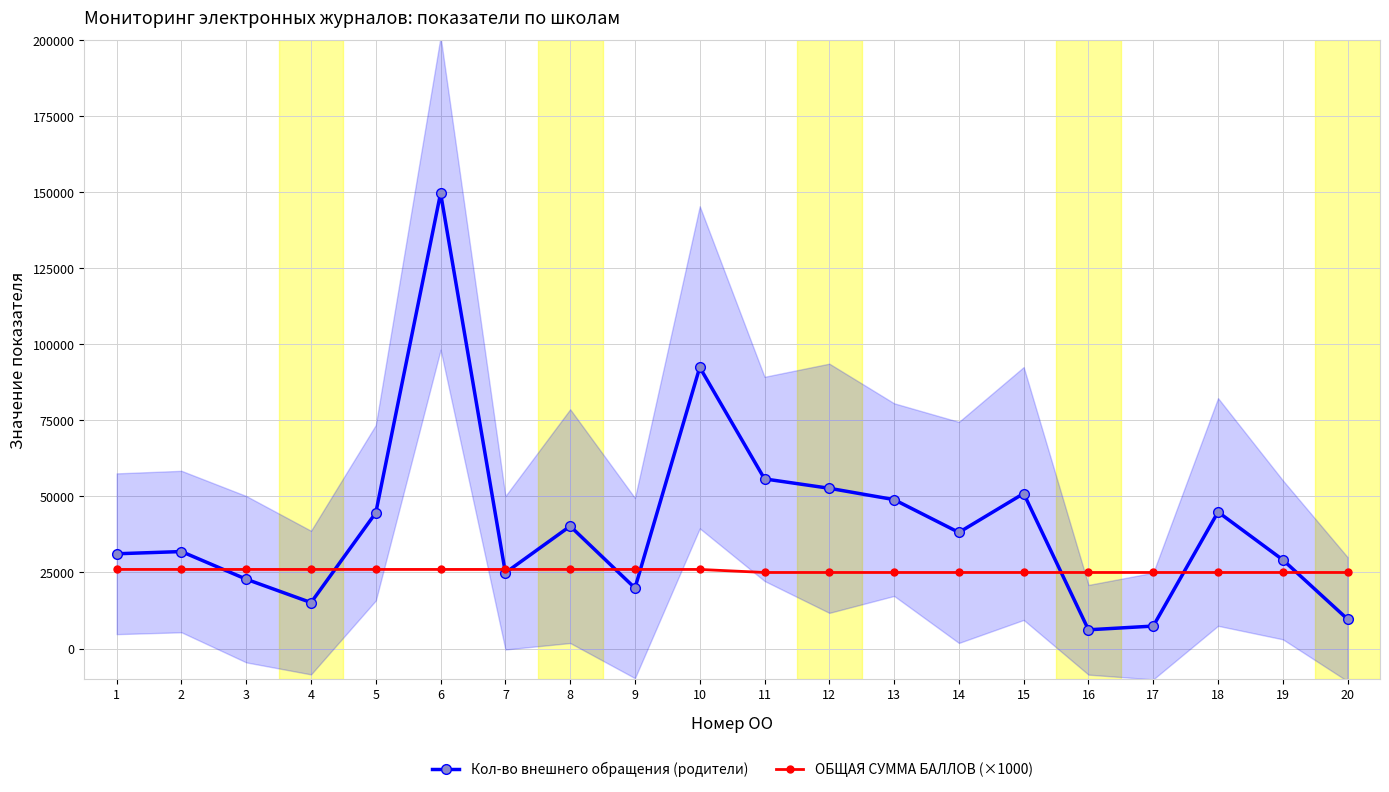

List the series in order of their overall mean, highest first.

Кол-во внешнего обращения (родители), ОБЩАЯ СУММА БАЛЛОВ (×1000)